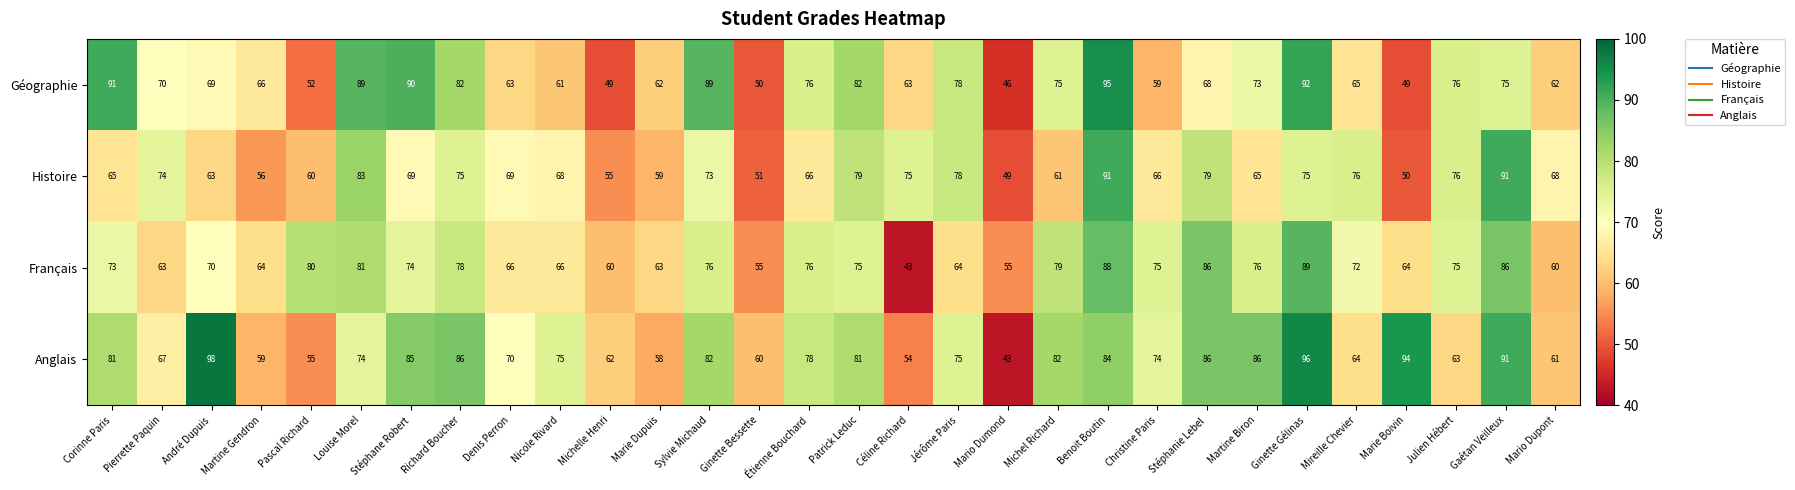

At which category is the sum across all series the highest?

Benoit Boutin